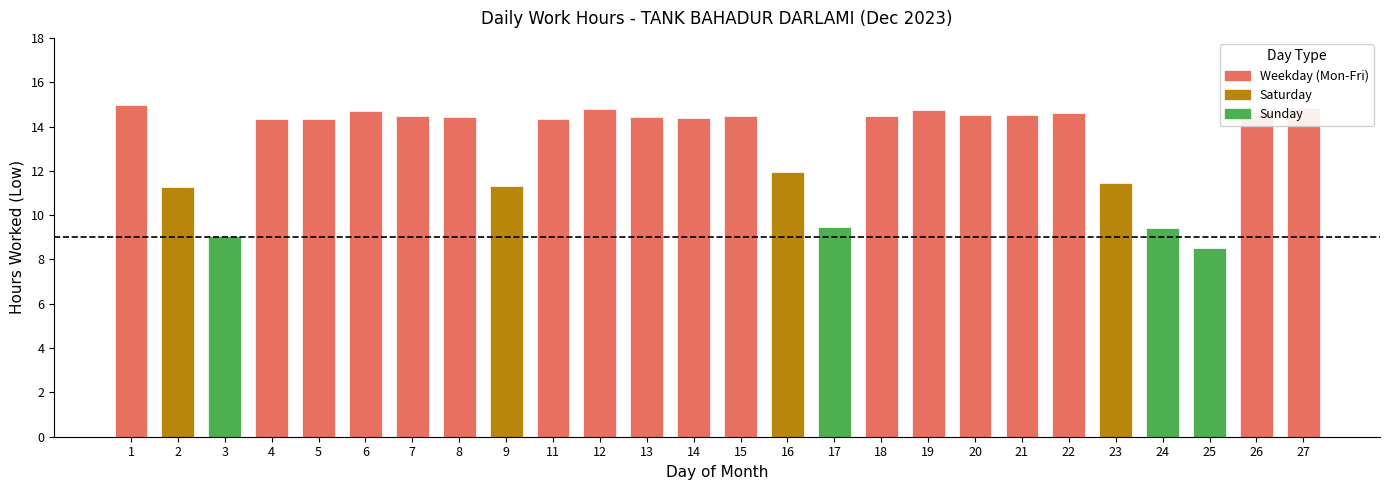

Read the value at 25.

8.5